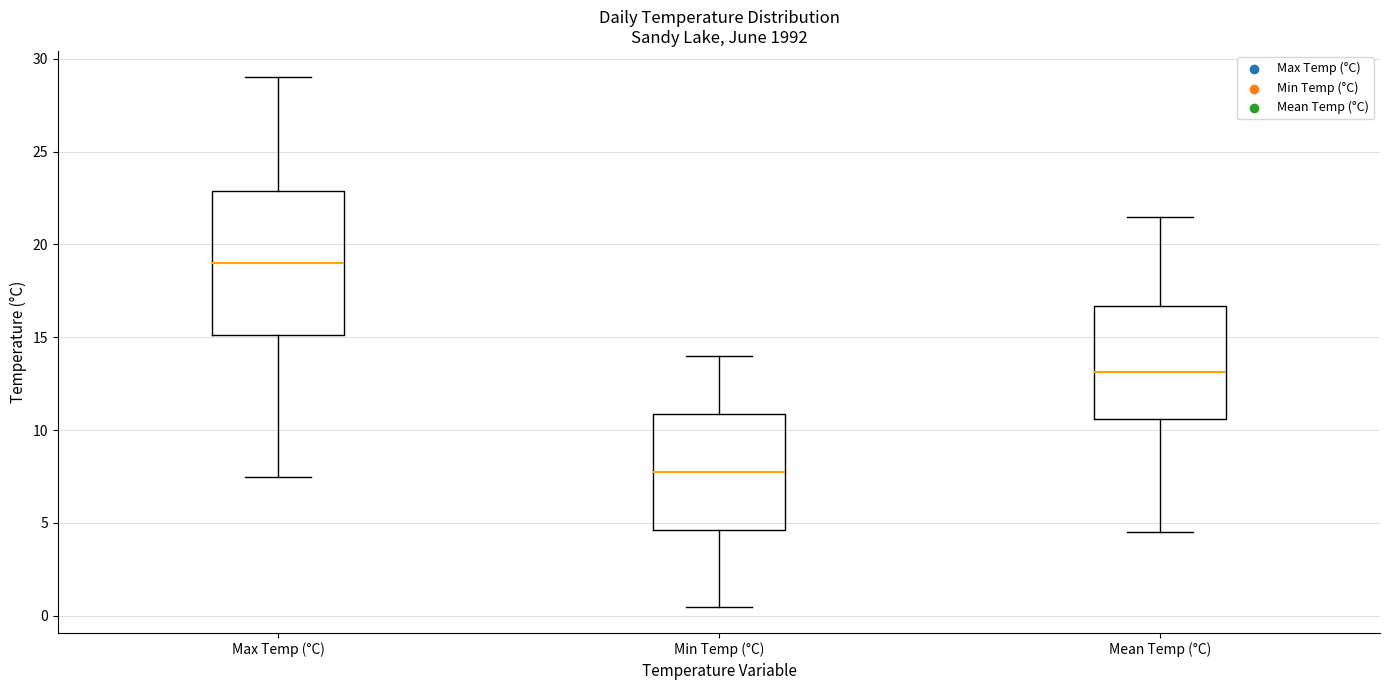

Reading left to right, transcribe this box plot: for each box, give where its median line is, the range the box spans, and where its two whiskers end, as read against the y-axis. The values are not printed on the chart, so give them approximately, as read against the axis.

Max Temp (°C): median 19.0, box 15.0 to 23.0, whiskers 7.5 to 29.0
Min Temp (°C): median 8.0, box 4.5 to 11.0, whiskers 0.5 to 14.0
Mean Temp (°C): median 13.0, box 10.5 to 16.5, whiskers 4.5 to 21.5